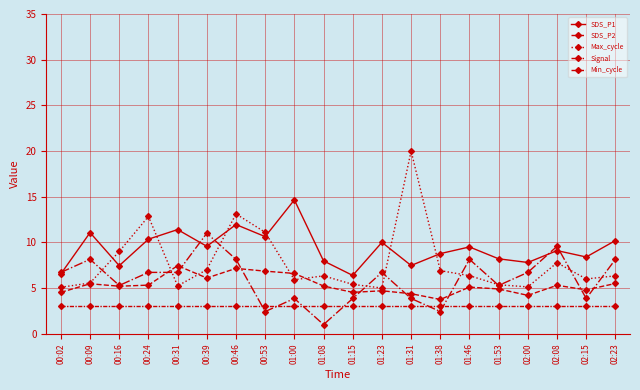

Count the number of categories in the chart.

20